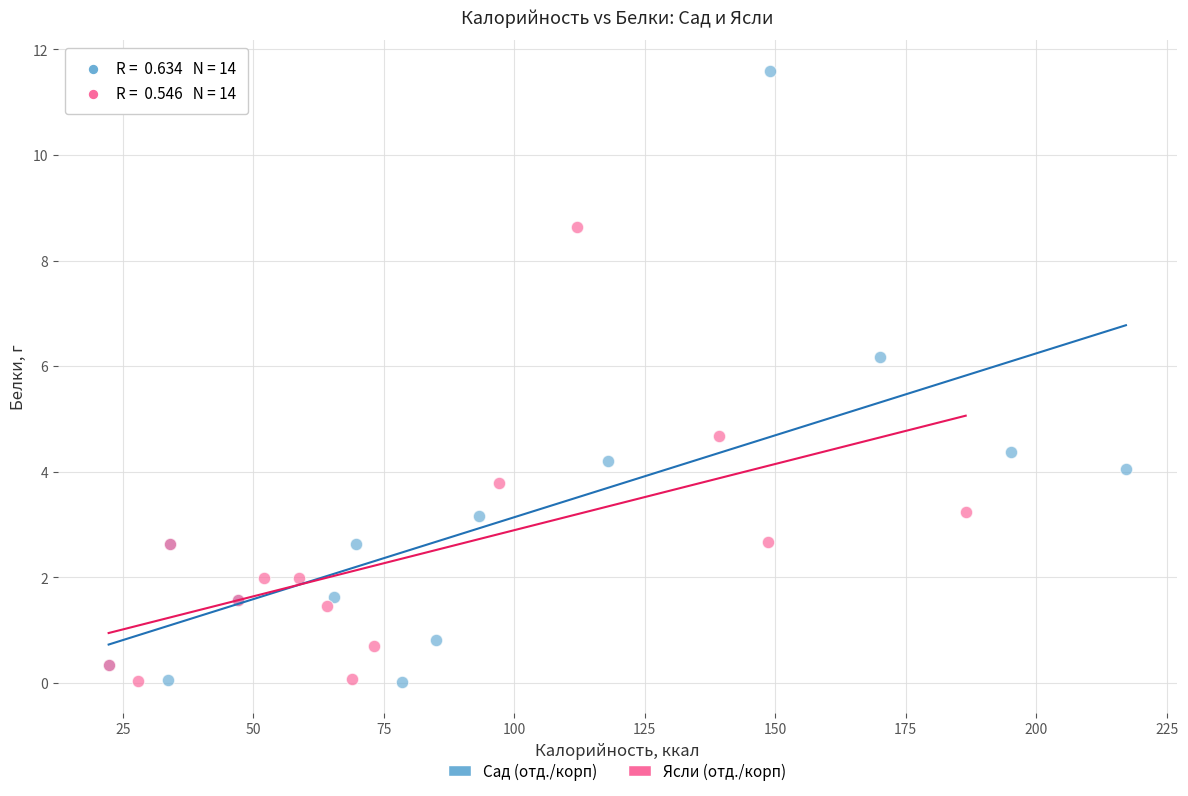

Which series contains the highest Y value?

Сад (отд./корп)